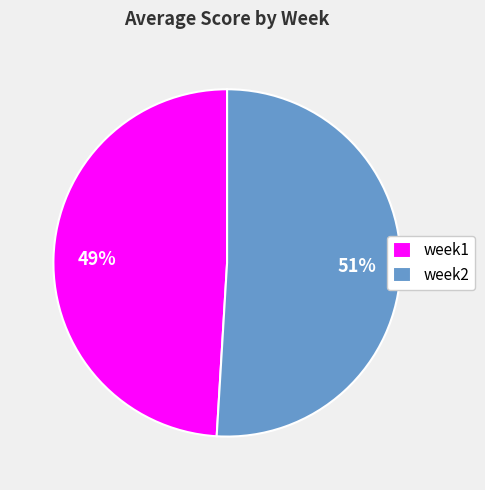

How many segments does this pie chart have?

2